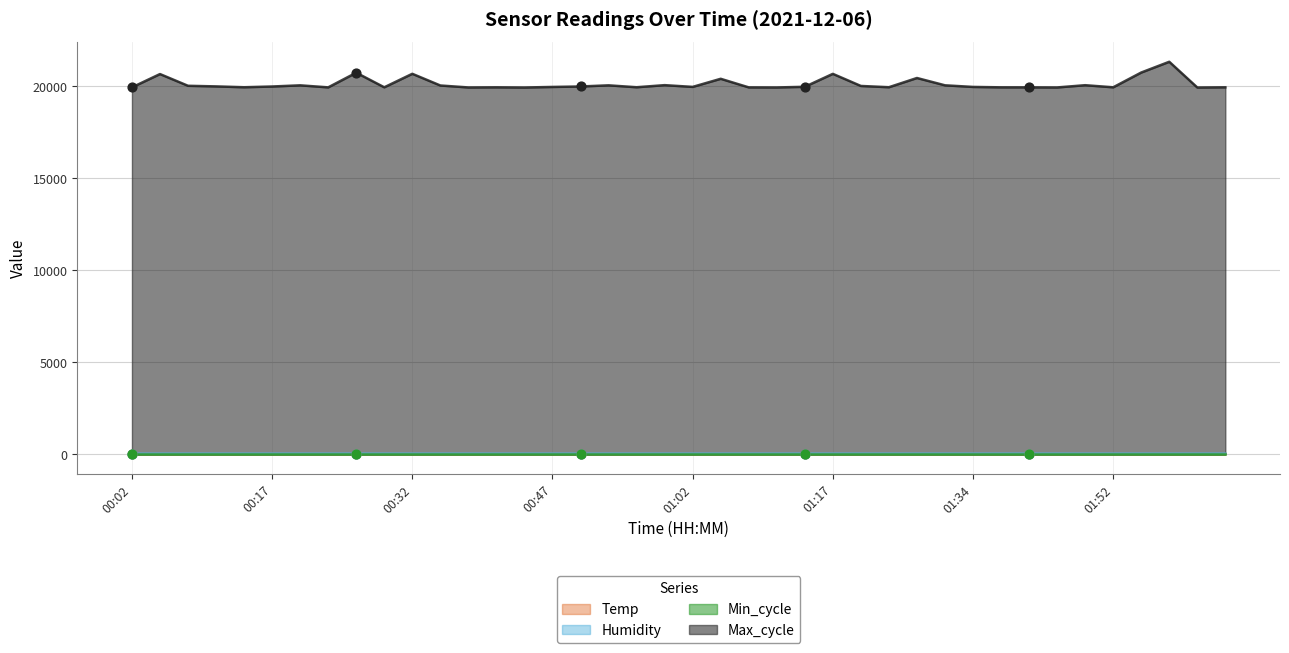

Which series has the widest spread of Y values?

Max_cycle